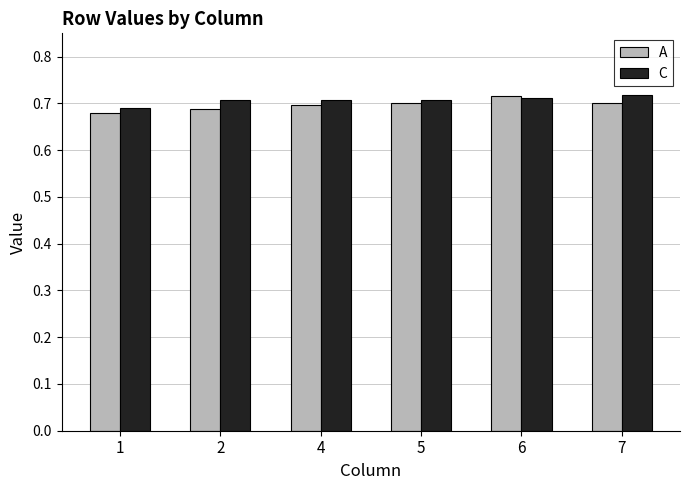

What is the sum of all A values?

4.2